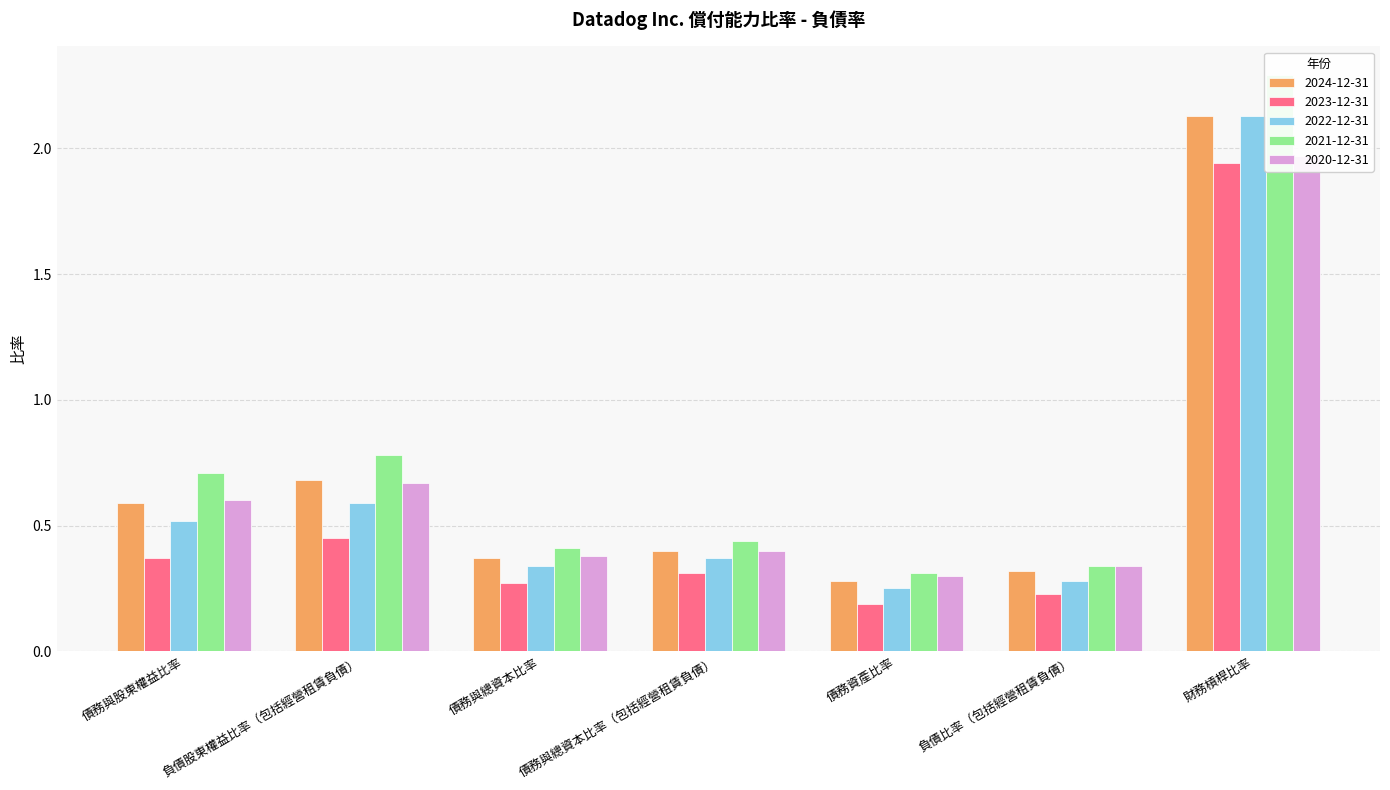

What is the approximate value of 2020-12-31 at 財務槓桿比率?

2.0